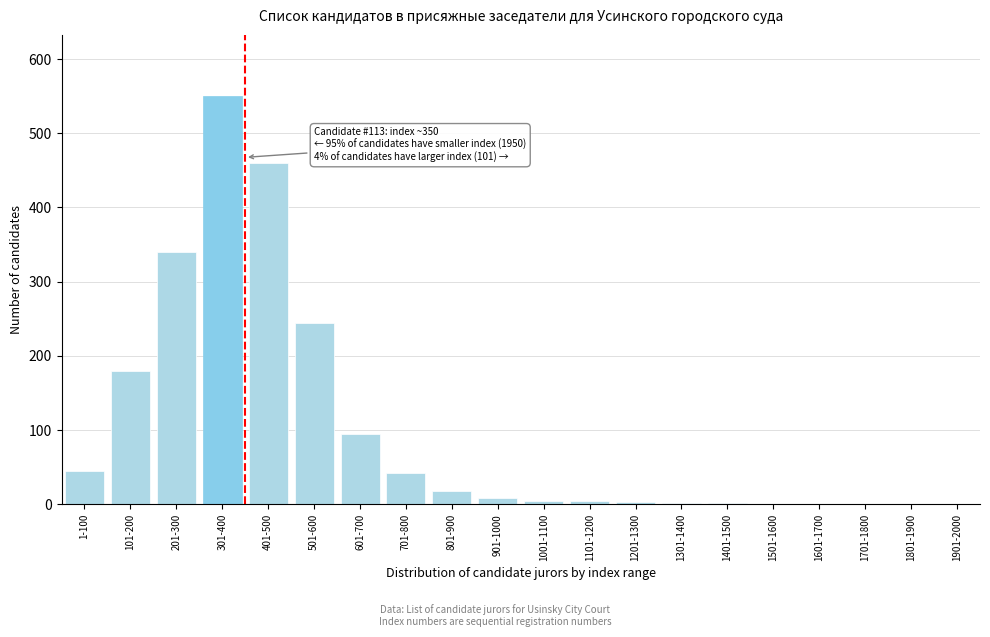

The chart shows a value of 202 at 401-500. True or false?

False